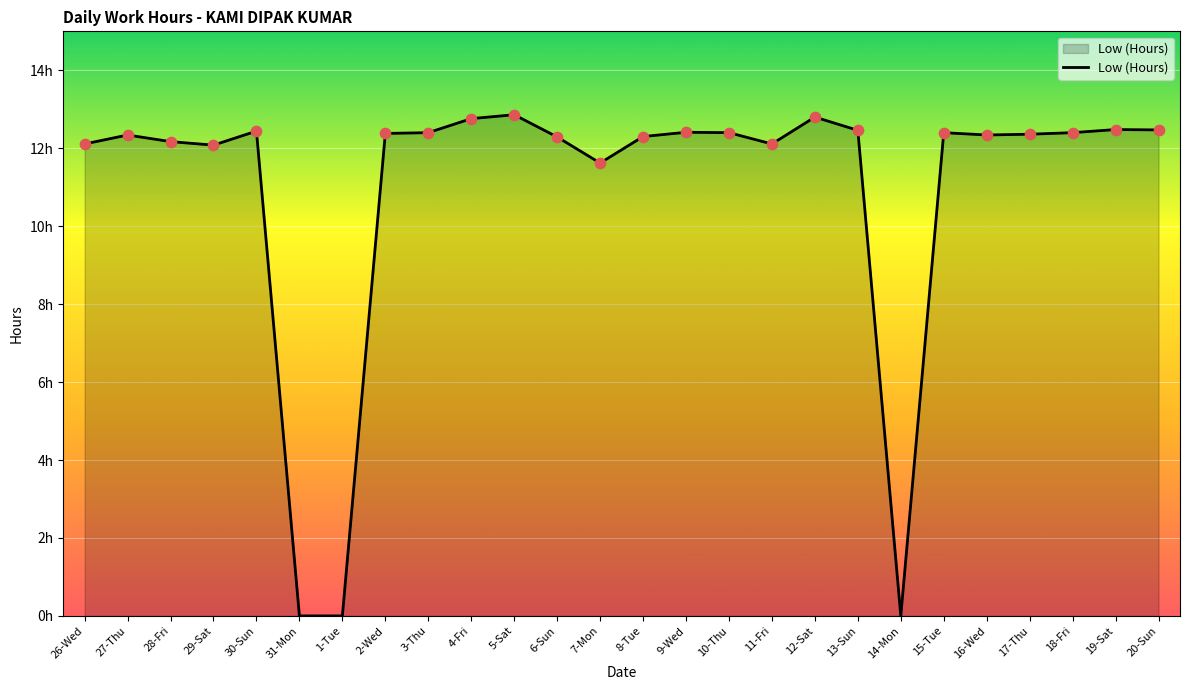

Between 17-Thu and 14-Mon, which is larger?

17-Thu